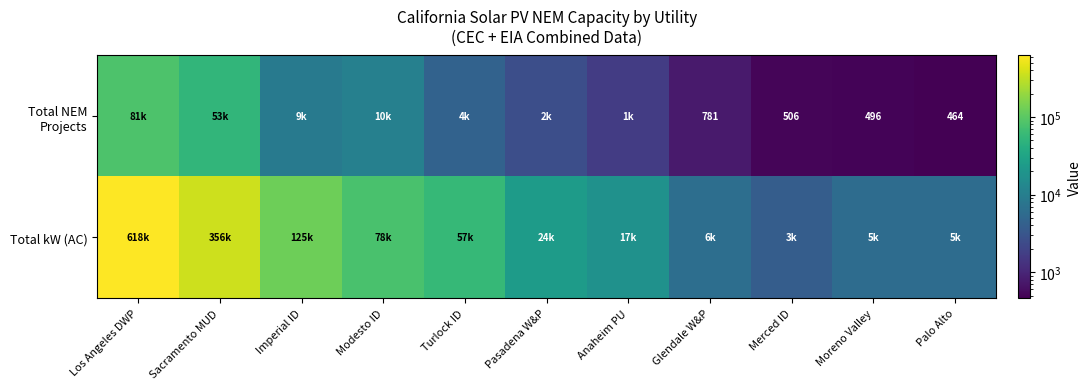

List the series in order of their peak value, lowest first.

Total NEM Projects, Total kW (AC)